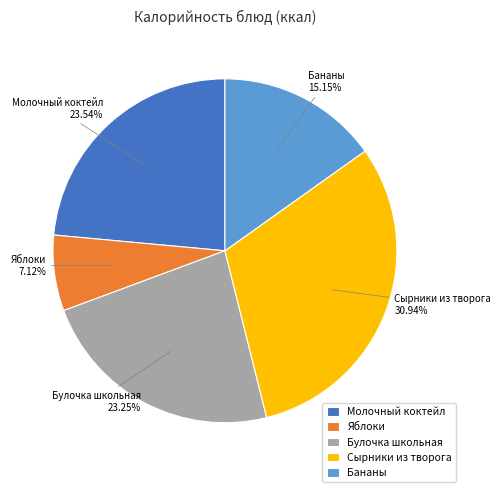

What percentage is the Сырники из творога slice, to the nearest percent?

31%